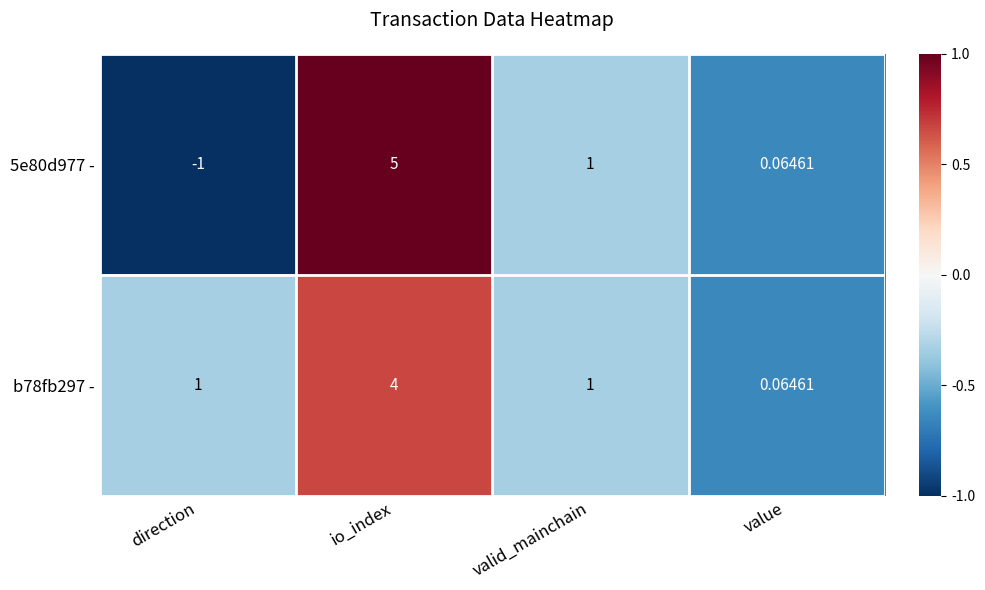

At which label does 5e80d977 - first exceed 1?

io_index